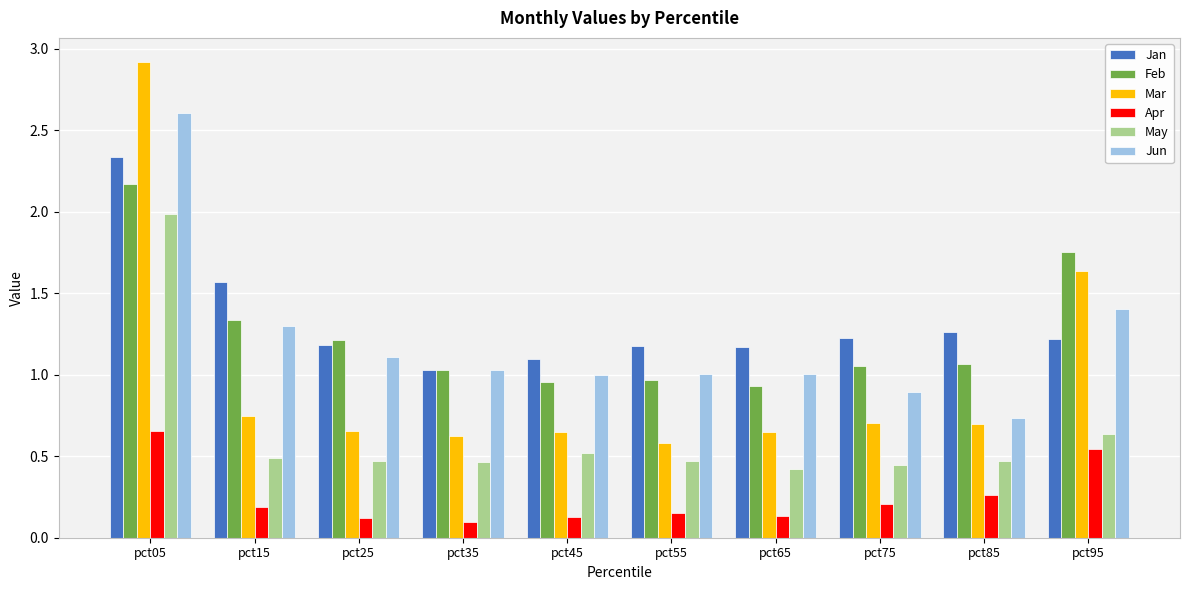

Which label corresponds to the largest value in the chart?

pct05